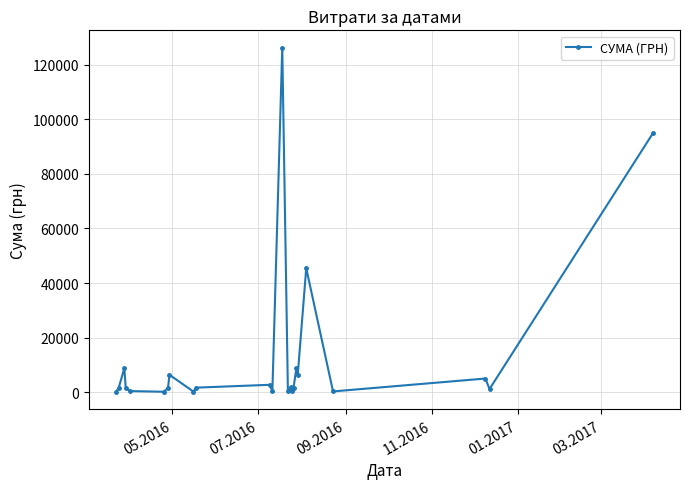

How many points are lower than both their immediate neighbors (excluding endpoints)?

8